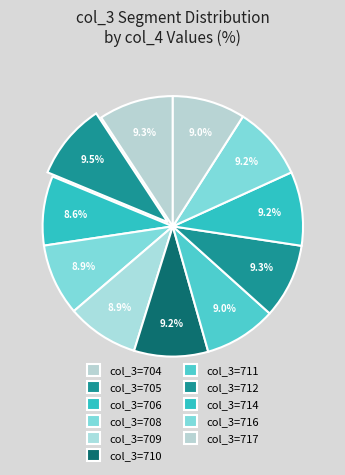

Which slice is the smallest?

706